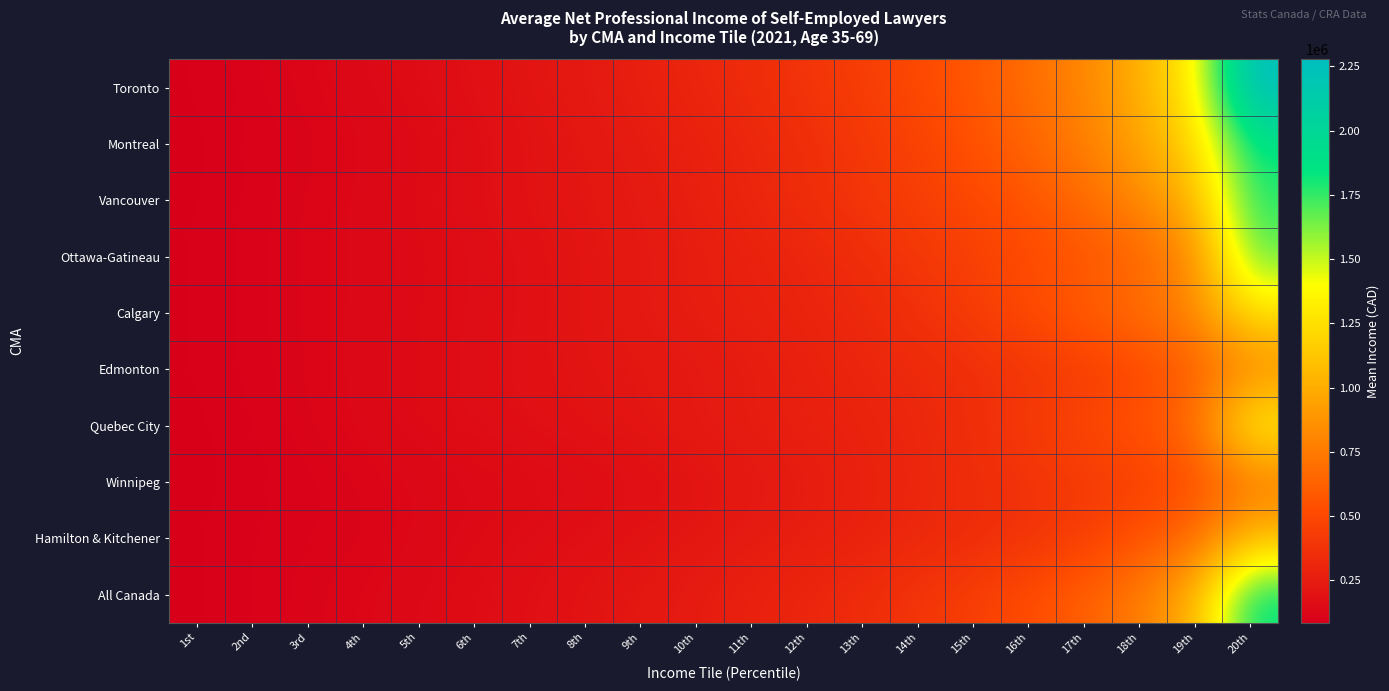

Between 2nd and 19th, which series saw the biggest shift?

Toronto